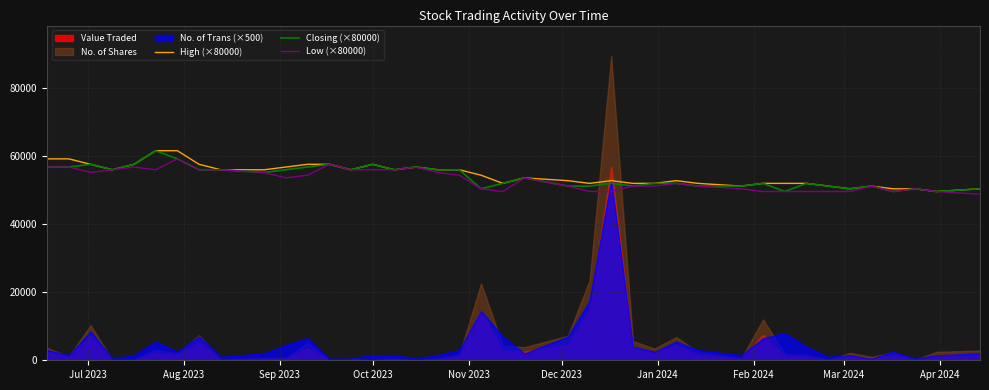

What is the minimum value for Closing (×80000)?

49600.0